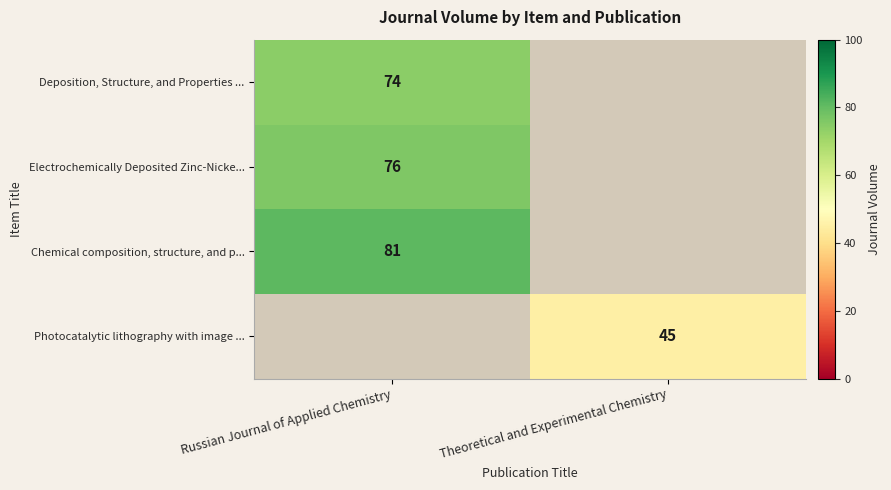

Is the value of Chemical composition, structure, and p... at Russian Journal of Applied Chemistry greater than the value of Photocatalytic lithography with image ... at Theoretical and Experimental Chemistry?

Yes